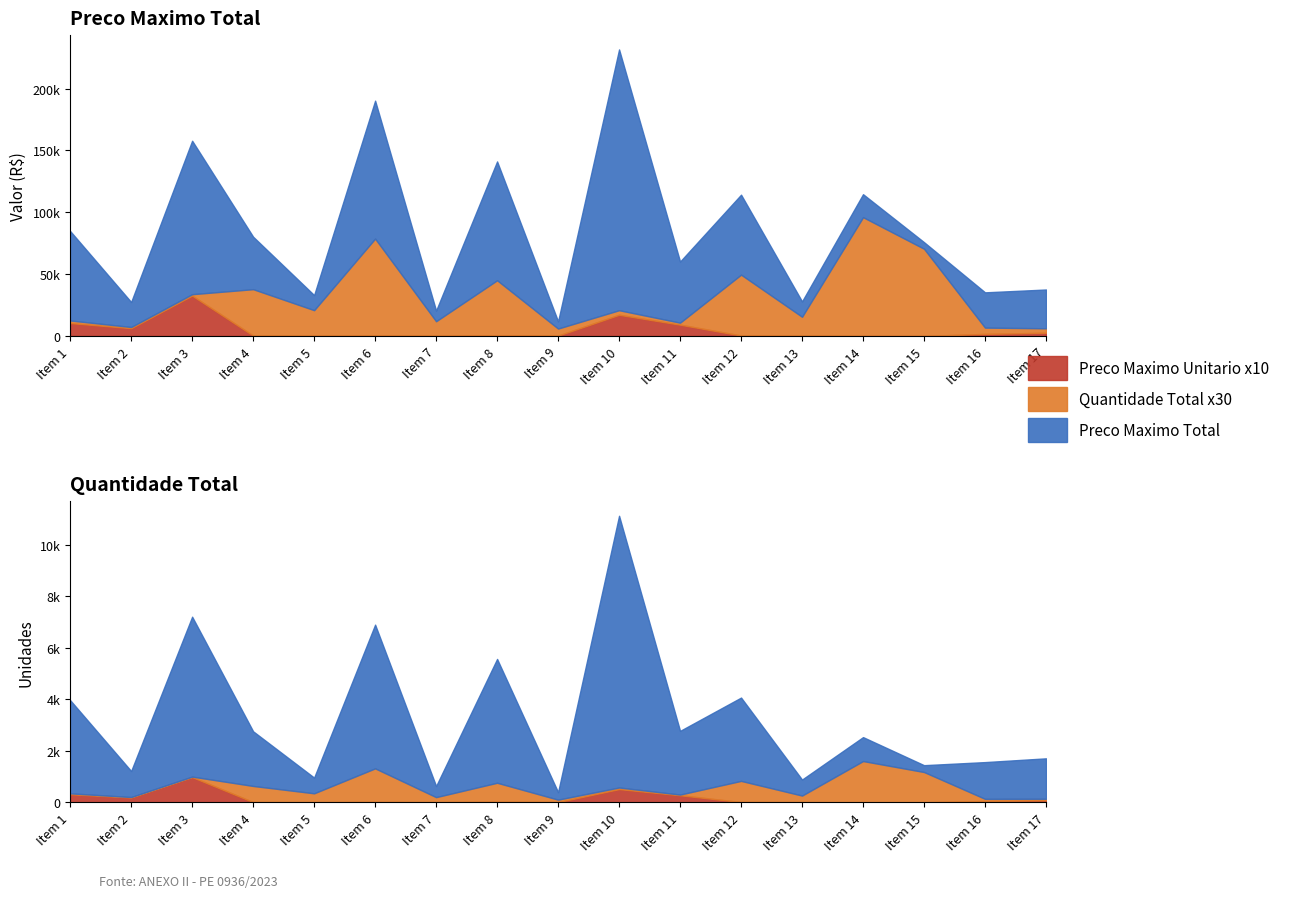

Which category has the highest value in the Preco Maximo Unitario series?

Item 3